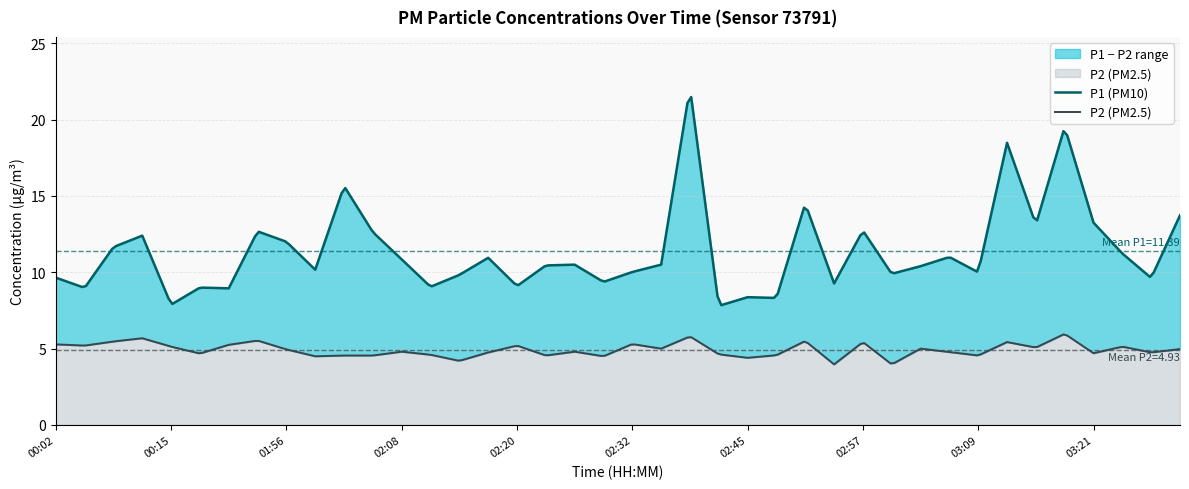

In P1, how many points are higher than both neighbors (excluding endpoints)?

13